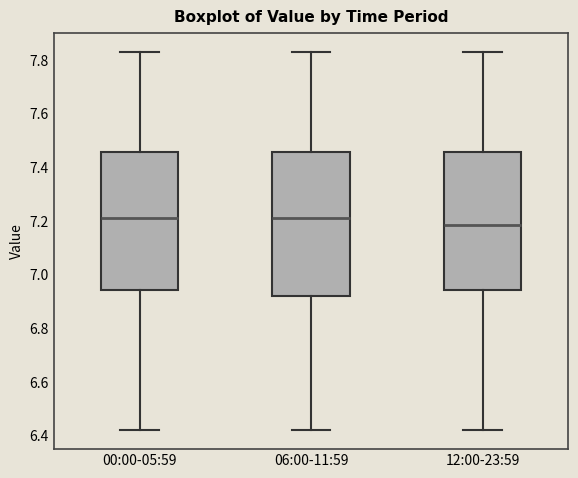

Reading left to right, read every box against the y-axis: the position of its median line, the range the box covers, and the ends of its whiskers. The values are not printed on the chart, so give them approximately, as read against the axis.

00:00-05:59: median 7.22, box 6.94 to 7.46, whiskers 6.42 to 7.84
06:00-11:59: median 7.22, box 6.92 to 7.46, whiskers 6.42 to 7.84
12:00-23:59: median 7.18, box 6.94 to 7.46, whiskers 6.42 to 7.84